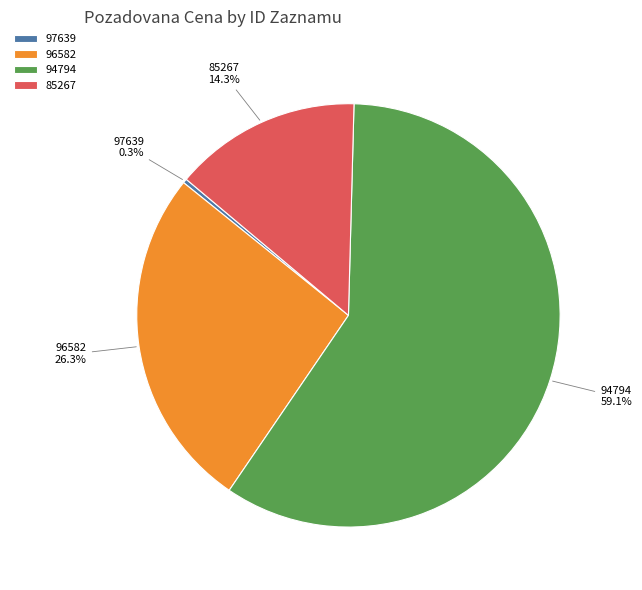

The 85267 slice represents 25% of the pie. True or false?

False